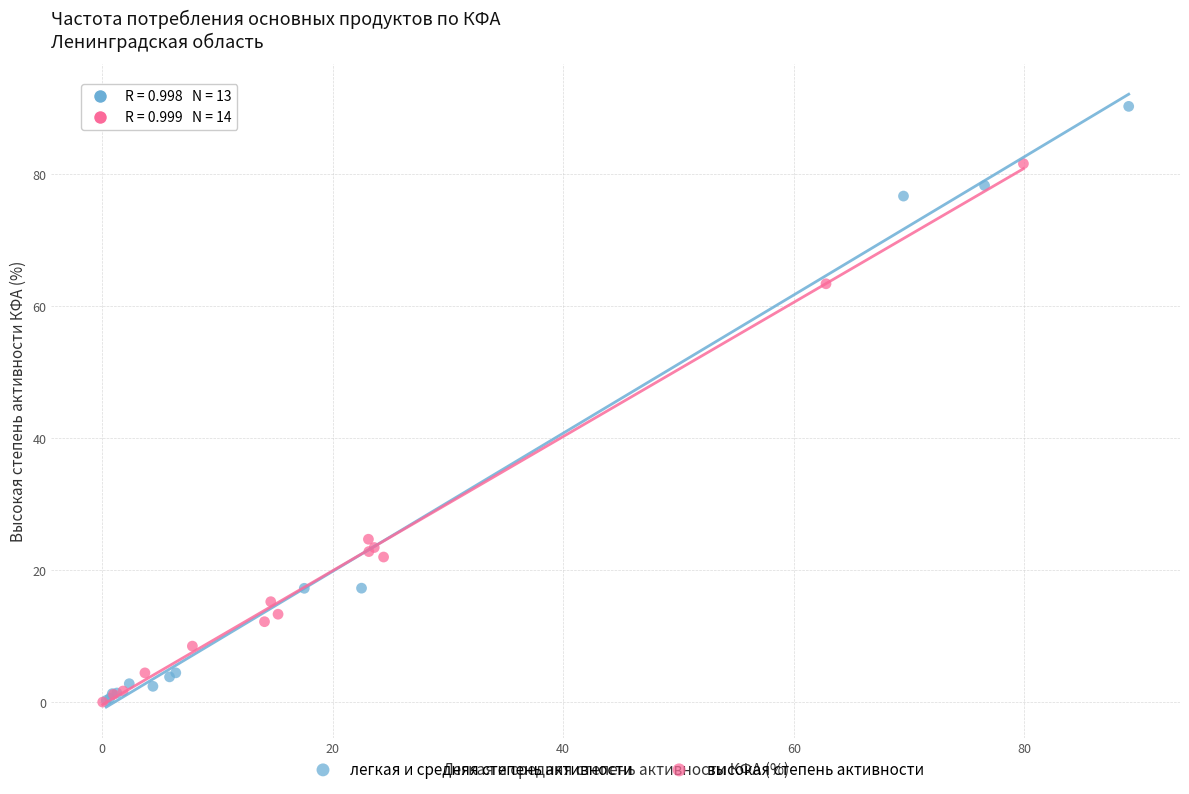

Which series reaches the maximum Y coordinate?

легкая и средняя степень активности